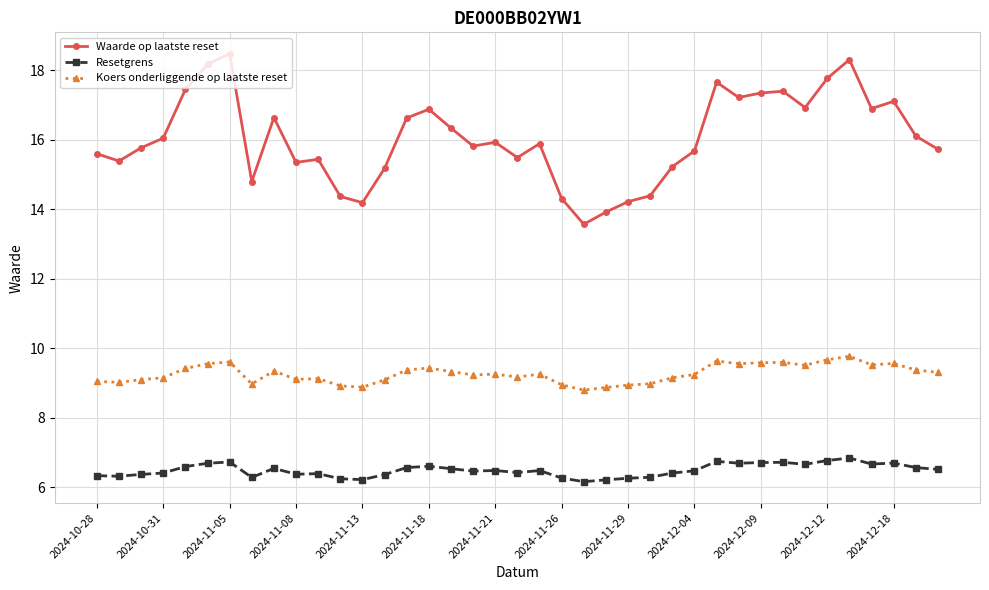

What is the value of the Koers onderliggende op laatste reset point at the 15th from the left?

9.4